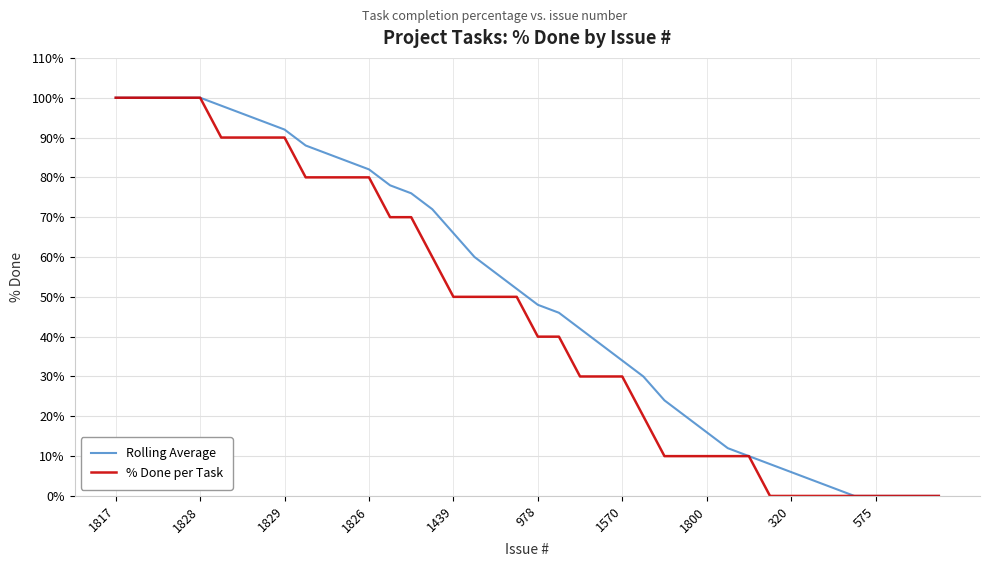

Rank the series by their average value, from highest to lowest.

Rolling Average, % Done per Task